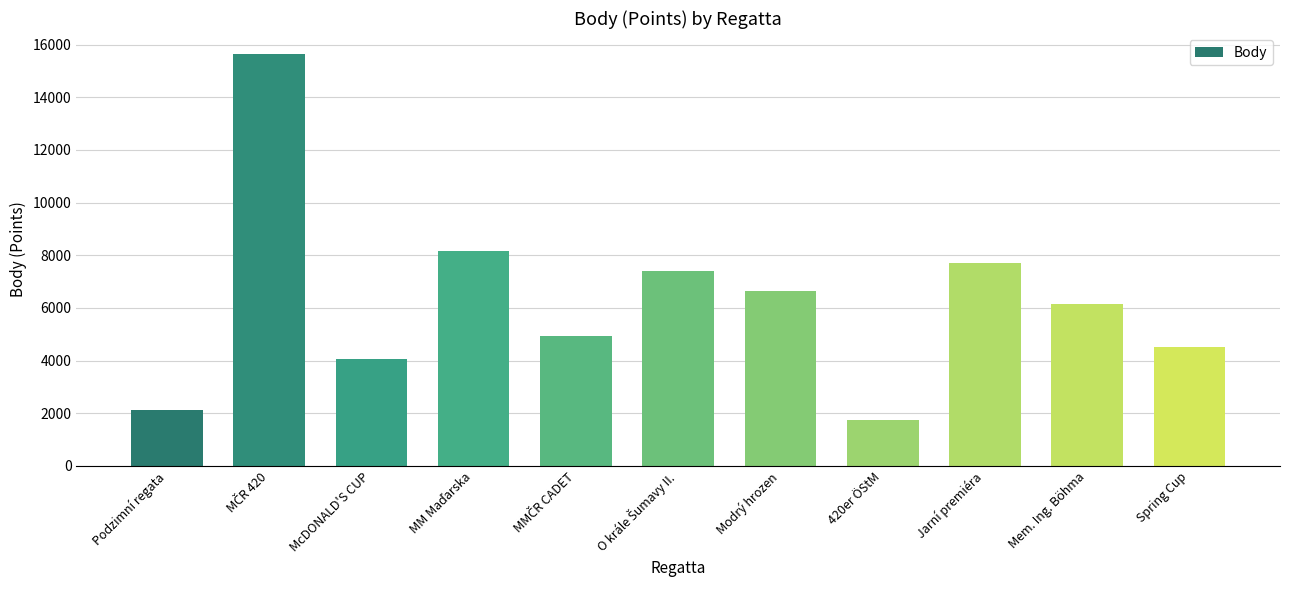

What position from the right is Mem. Ing. Böhma?

2